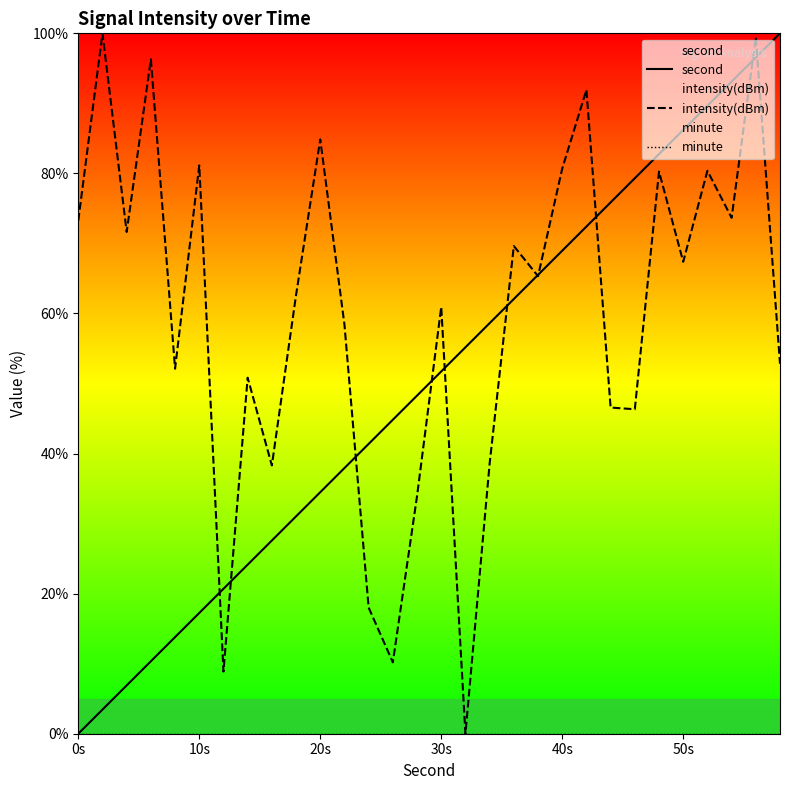

The second series shows 7.6 at 20s. True or false?

False